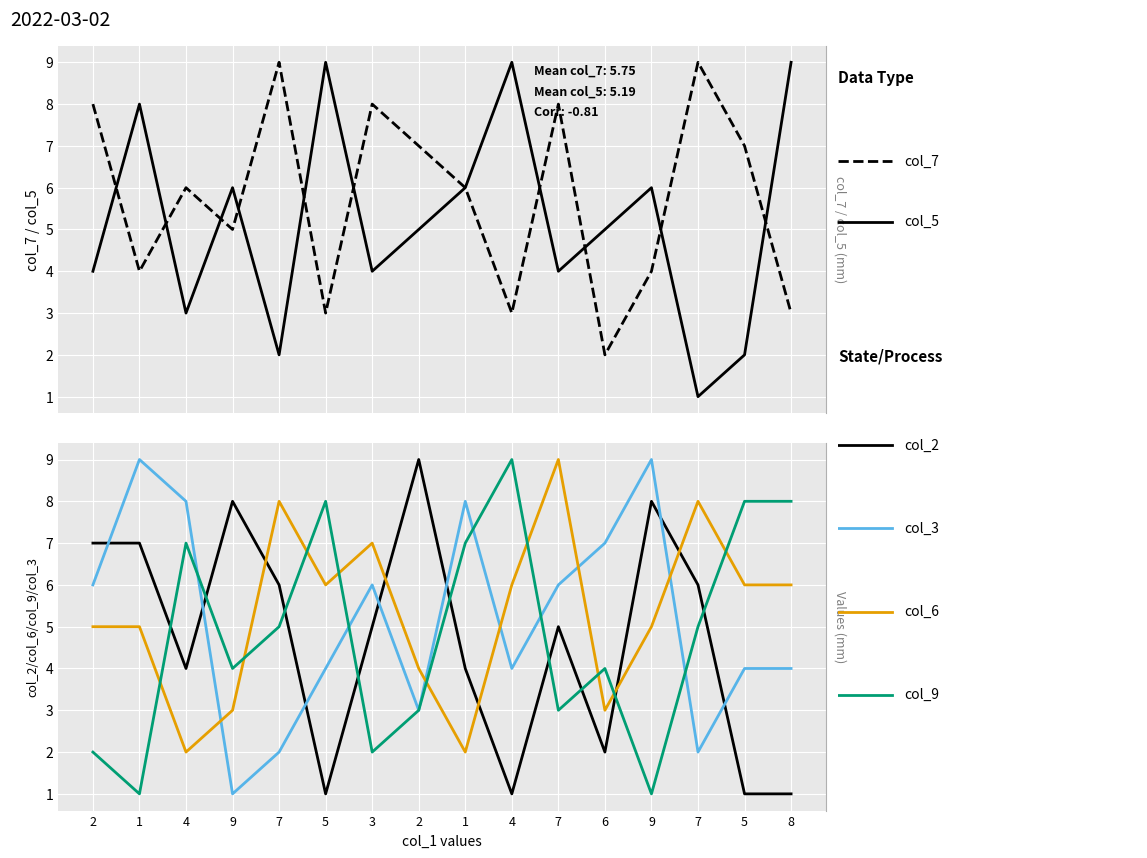

The value of col_2 at 4 is 7. True or false?

False